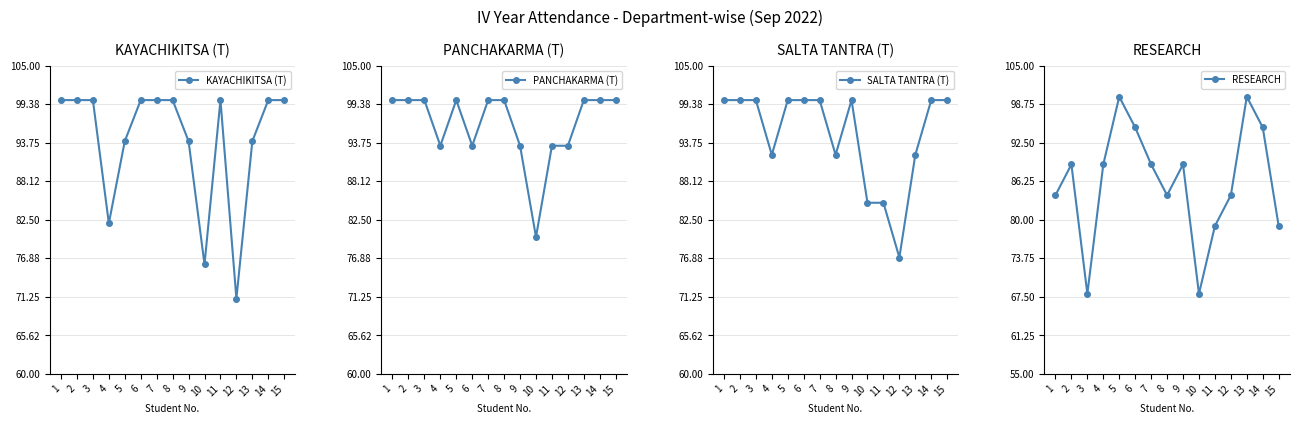

Reading right to left, extract all data points from this chart.

KAYACHIKITSA (T): 100.0	100.0	94.0	71.0	100.0	76.0	94.0	100.0	100.0	100.0	94.0	82.0	100.0	100.0	100.0
PANCHAKARMA (T): 100.0	100.0	100.0	93.3	93.3	80.0	93.3	100.0	100.0	93.3	100.0	93.3	100.0	100.0	100.0
SALTA TANTRA (T): 100.0	100.0	92.0	77.0	85.0	85.0	100.0	92.0	100.0	100.0	100.0	92.0	100.0	100.0	100.0
RESEARCH: 79.0	95.0	100.0	84.0	79.0	68.0	89.0	84.0	89.0	95.0	100.0	89.0	68.0	89.0	84.0